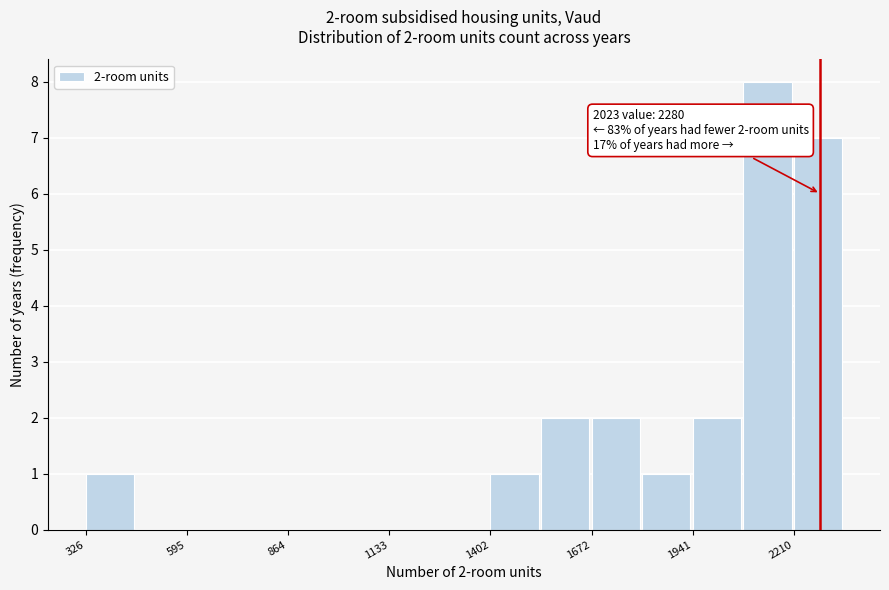

Around what value on the x-axis is the tallest bar? Give the approximate position of its centre, as read against the axis.

2150